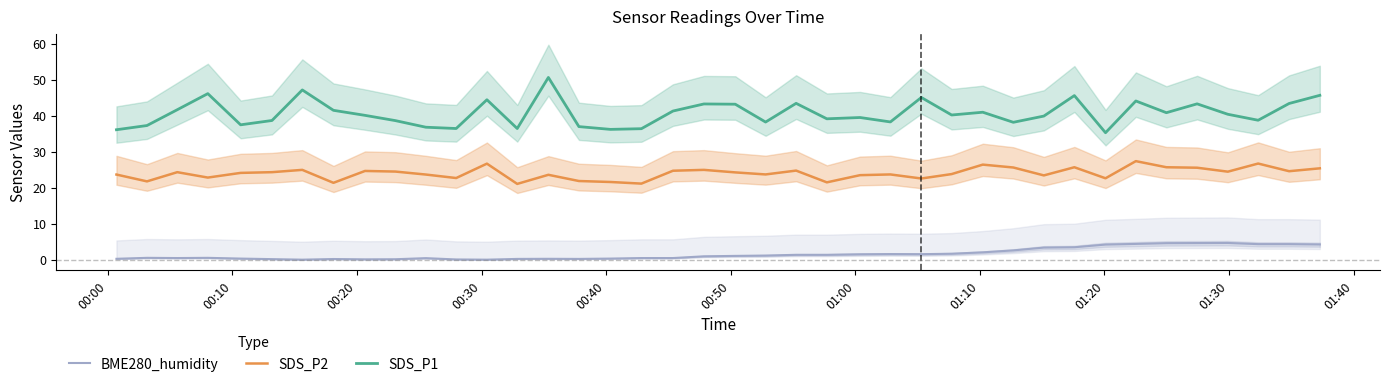

True or false: SDS_P1 and SDS_P2 intersect in this chart.

False